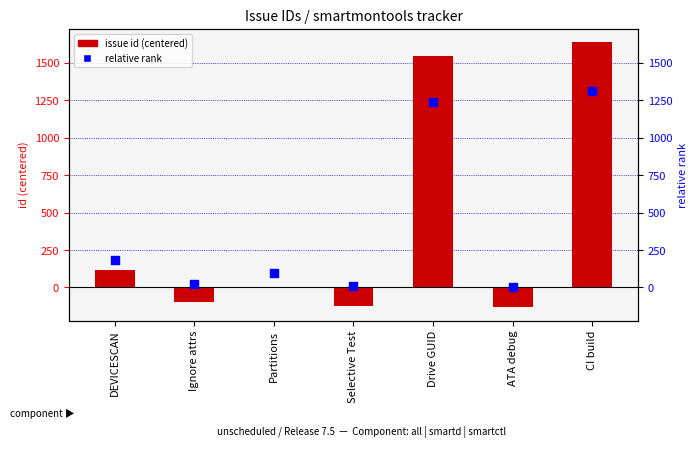

At how many categories does at least one series exceed 1199?

2